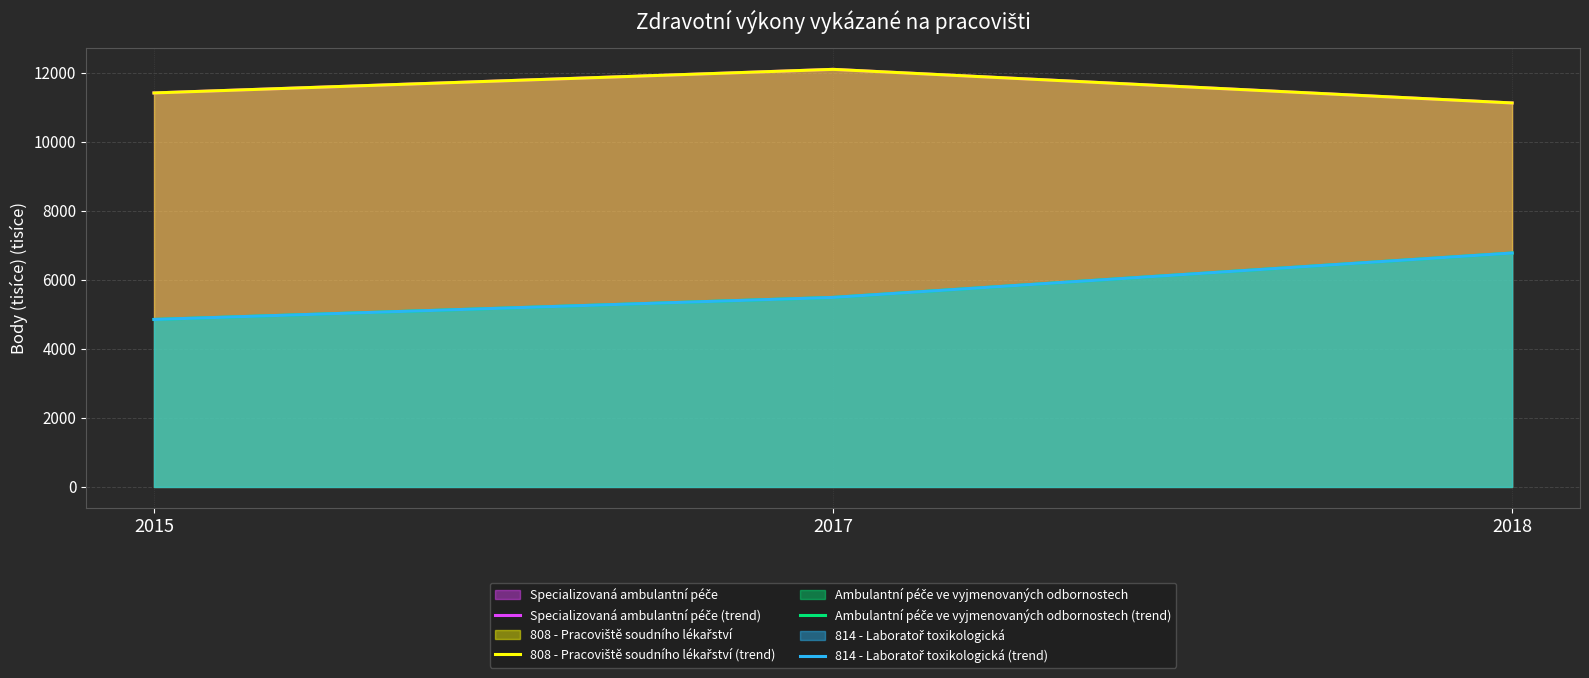

At which label is 808 - Pracoviště soudního lékařství (trend) closest to 11611?

2015